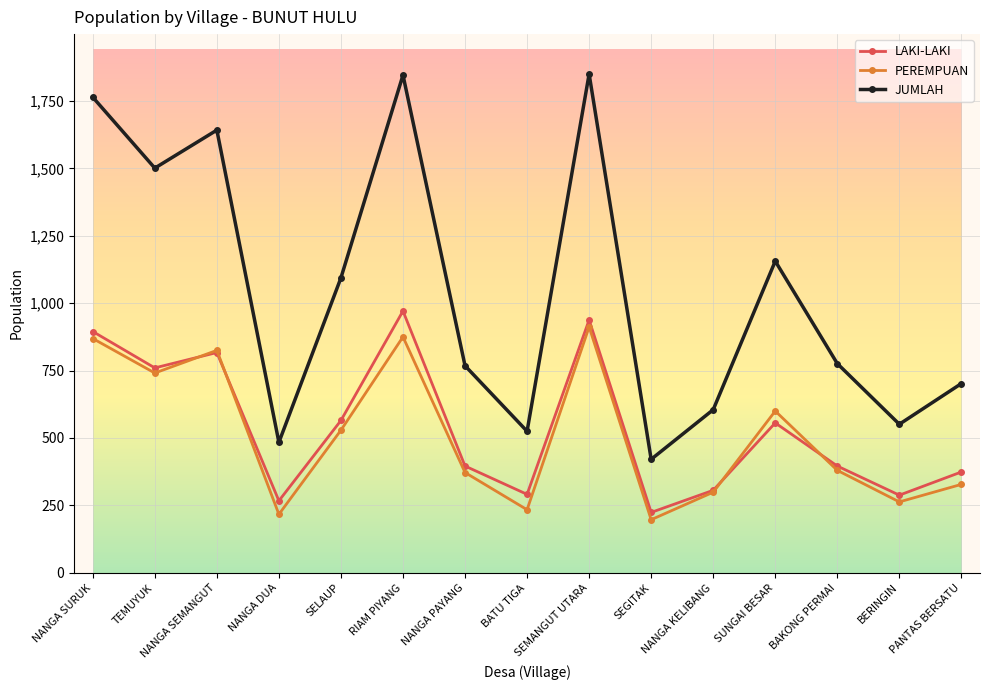

What is the sum of the JUMLAH values at NANGA DUA and PANTAS BERSATU?

1186